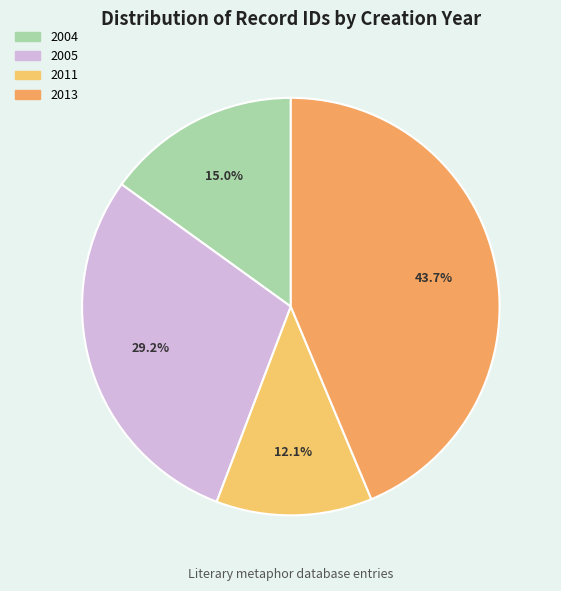

To the nearest percent, what is the average slice percentage?

25%